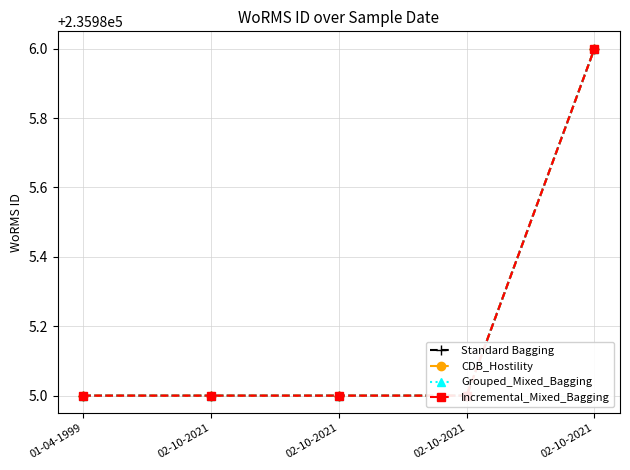

At how many categories does at least one series exceed 235985?

1